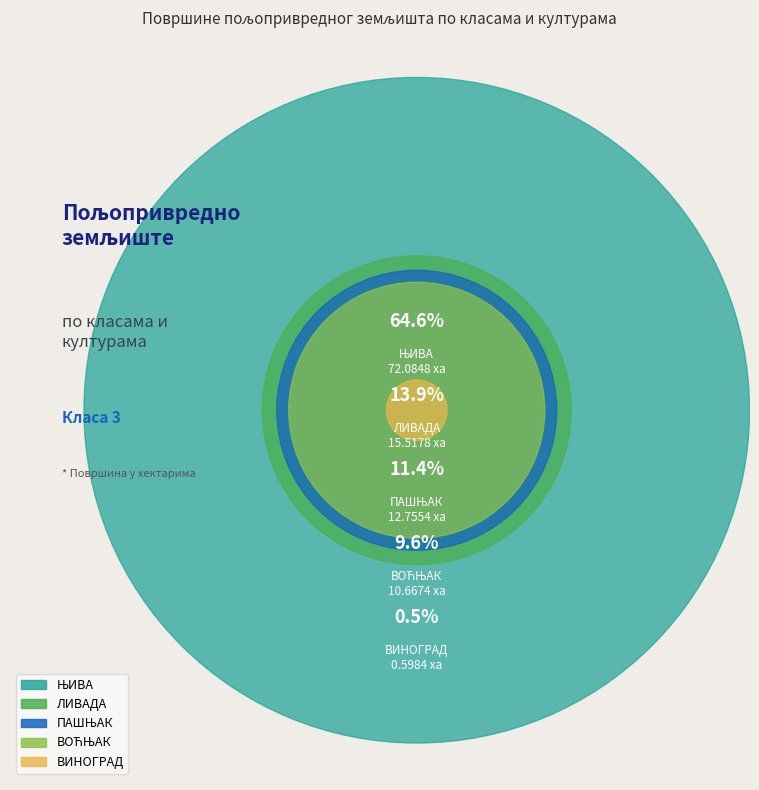

Is there a majority slice in this chart?

Yes